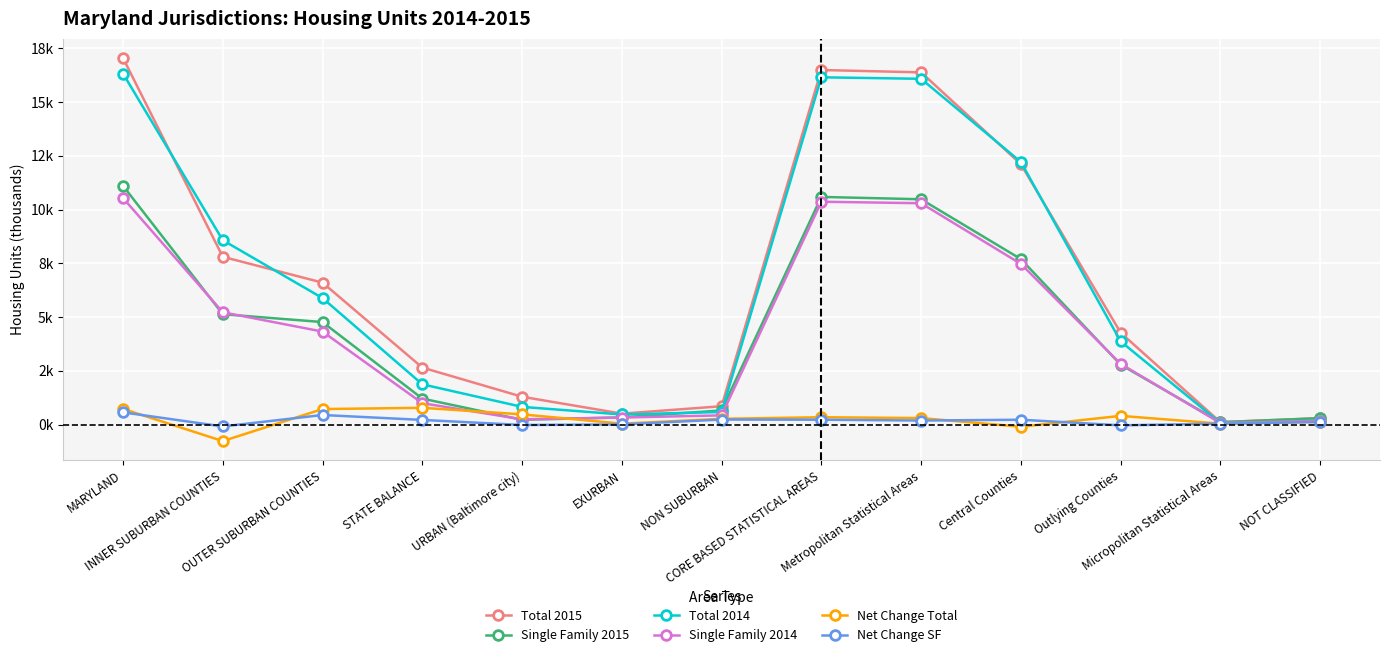

What are all the series names shown in the legend?

Total 2015, Single Family 2015, Total 2014, Single Family 2014, Net Change Total, Net Change SF